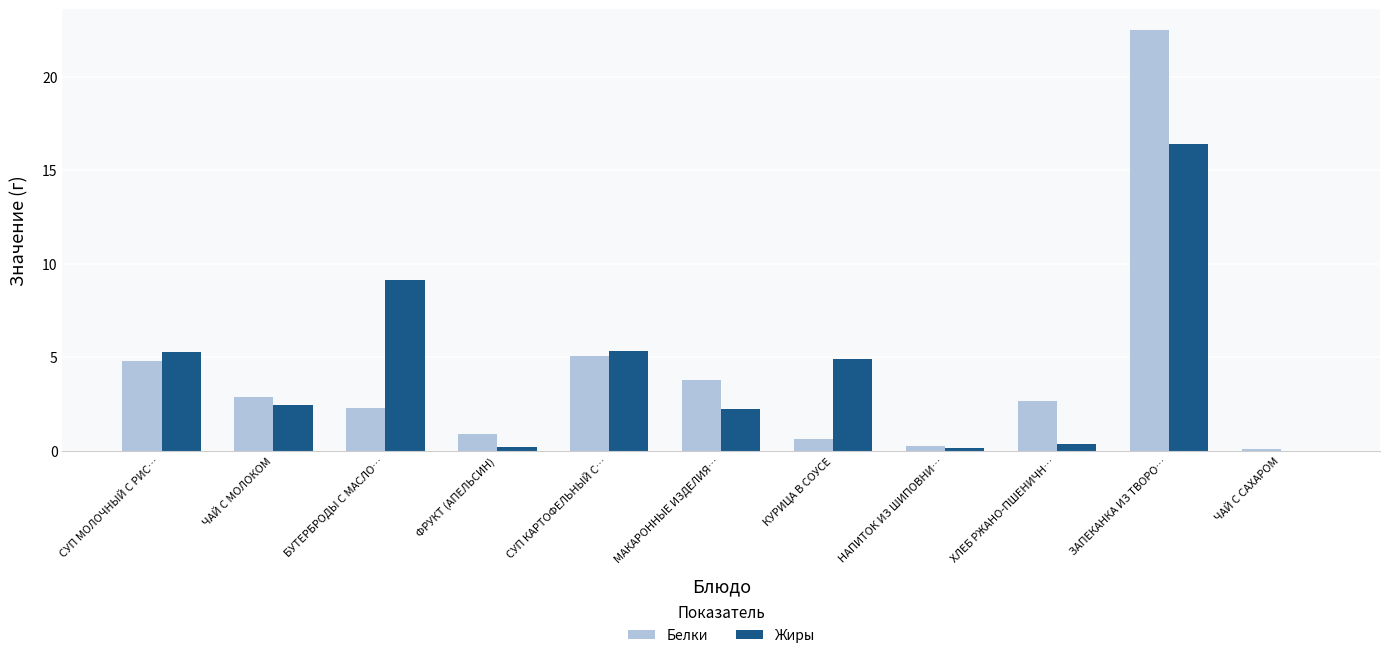

How many data points in Жиры are above 2?

7